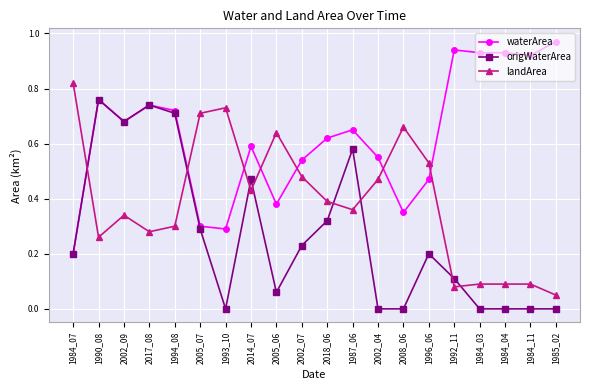

The waterArea series shows 0.5 at 1984_11. True or false?

False